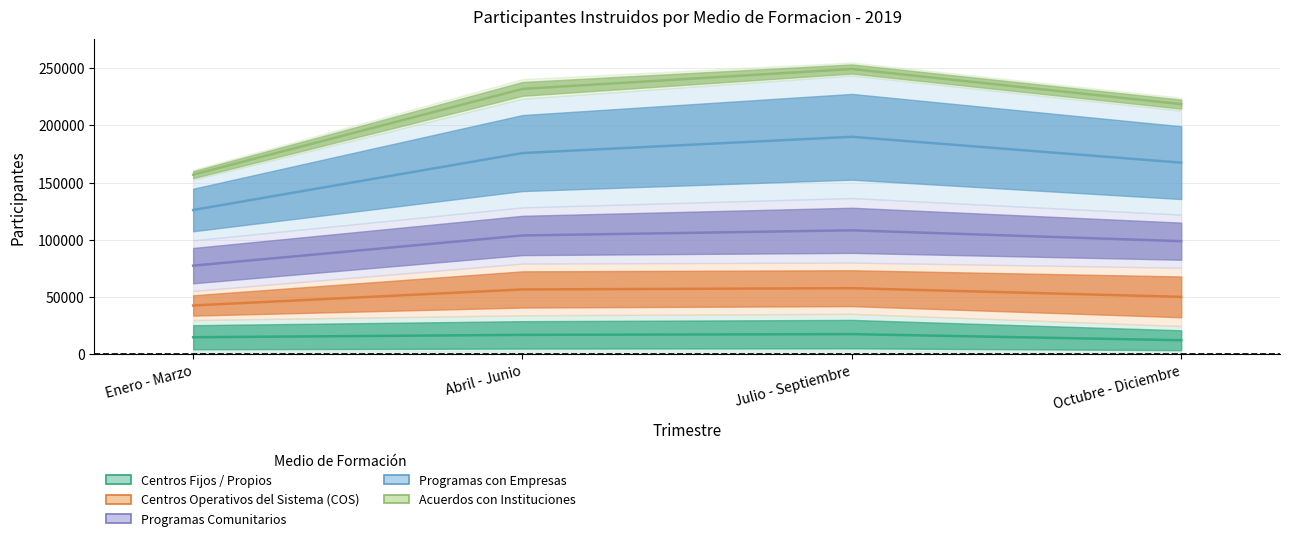

How many distinct data groups are displayed?

5